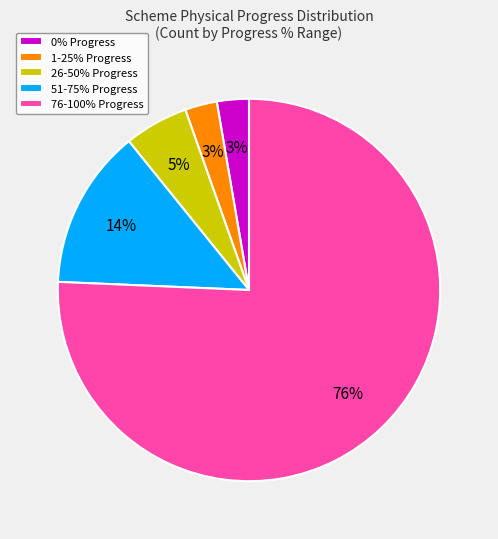

Between 26-50% Progress and 0% Progress, which is larger?

26-50% Progress